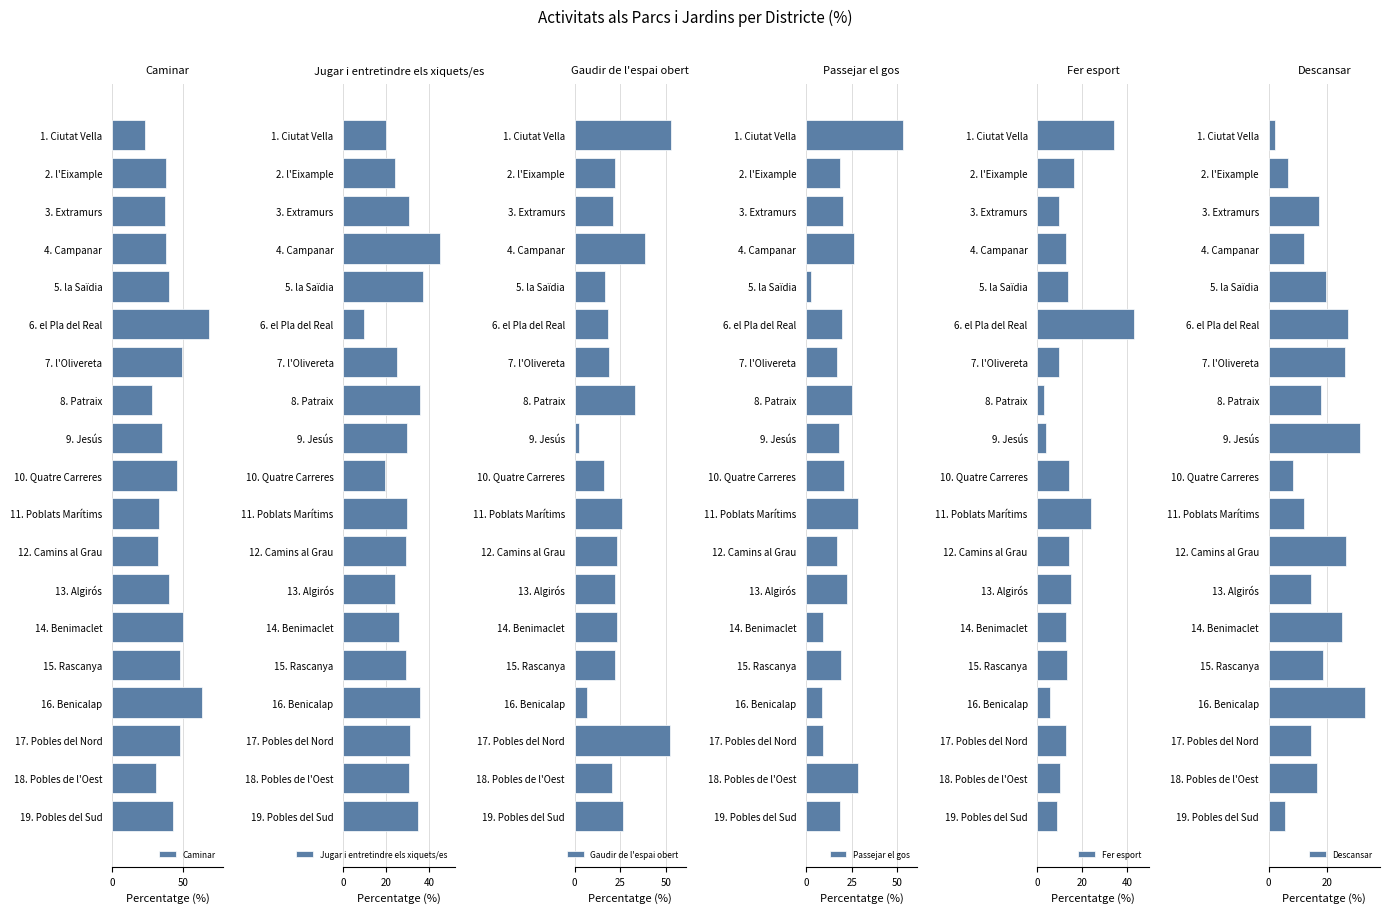

What is the difference between the second highest and minimum values in the Gaudir de l'espai obert series?

49.6